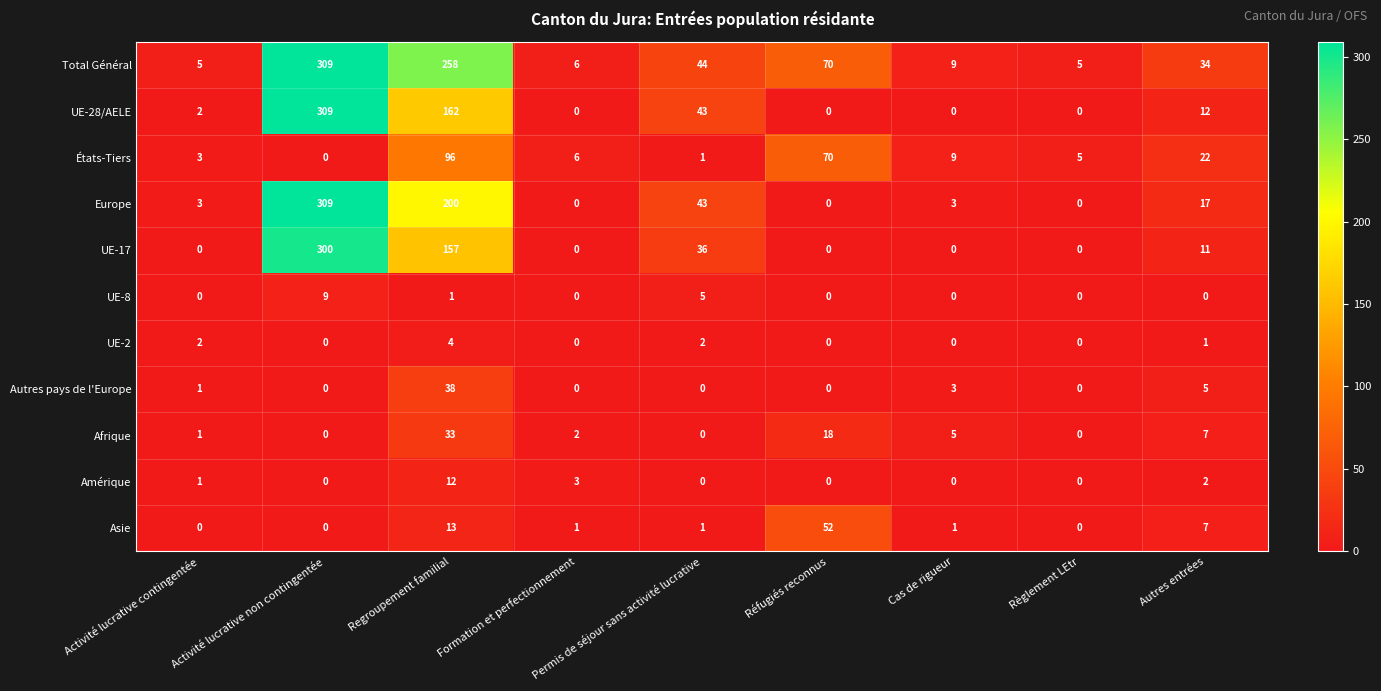

Which category has the highest value in the UE-17 series?

Activité lucrative non contingentée